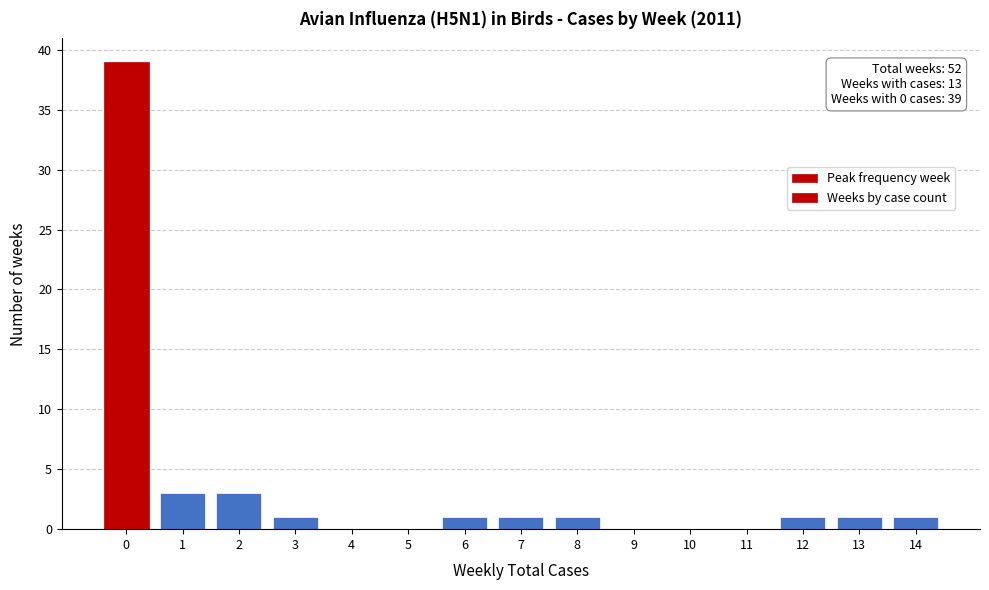

What is the sum of all values?

52